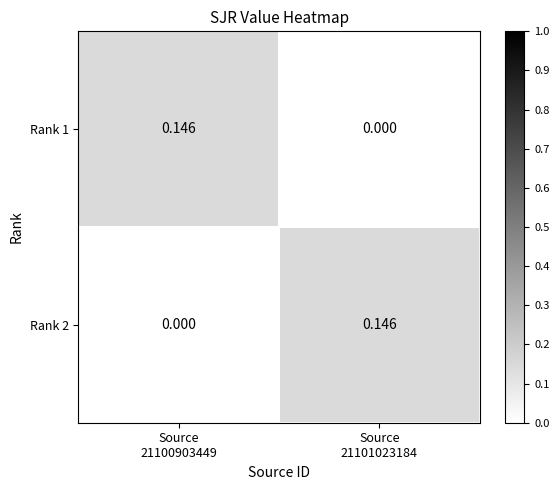

Reading right to left, list all the values displayed in this chart.

Rank 1: Source
21101023184=0.0	Source
21100903449=0.1
Rank 2: Source
21101023184=0.1	Source
21100903449=0.0